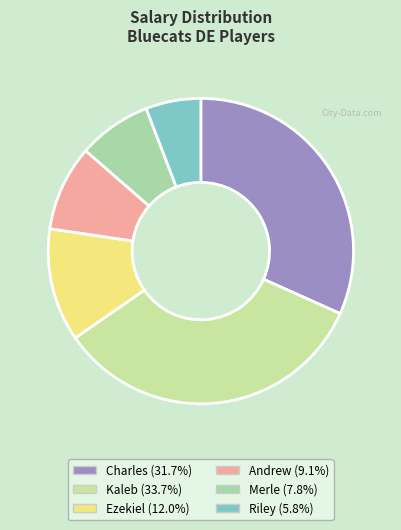

Does Andrew account for over 50% of the chart?

No